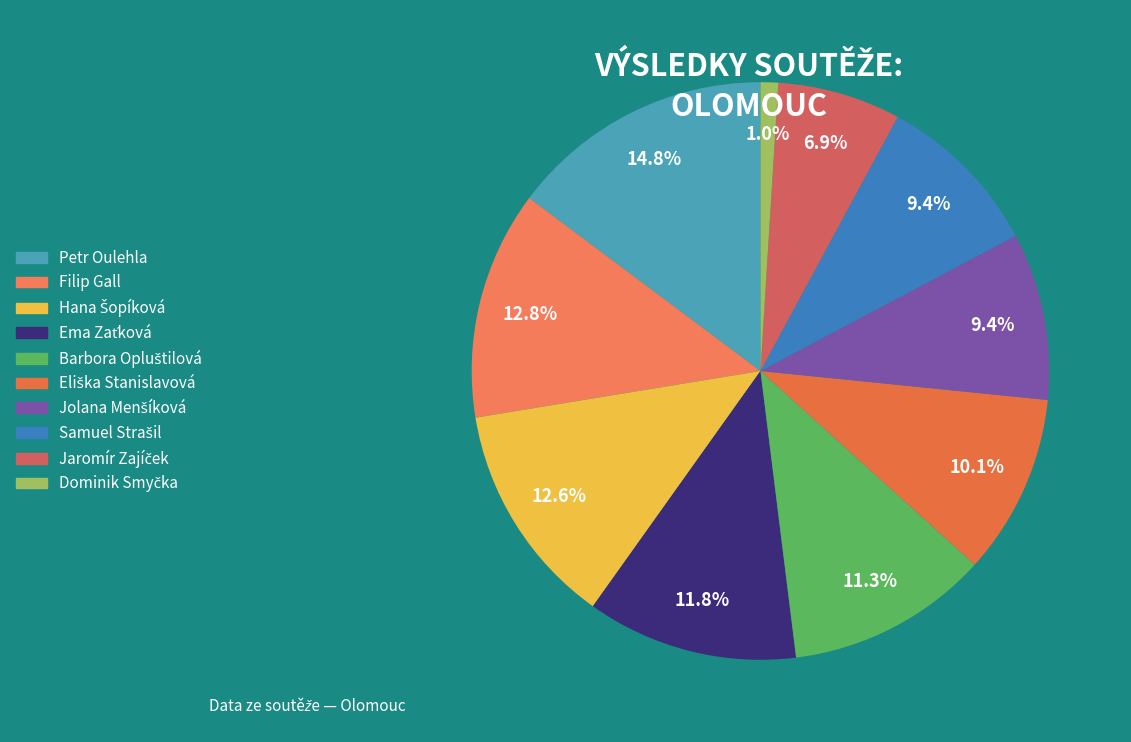

How many slices are in this pie chart?

10